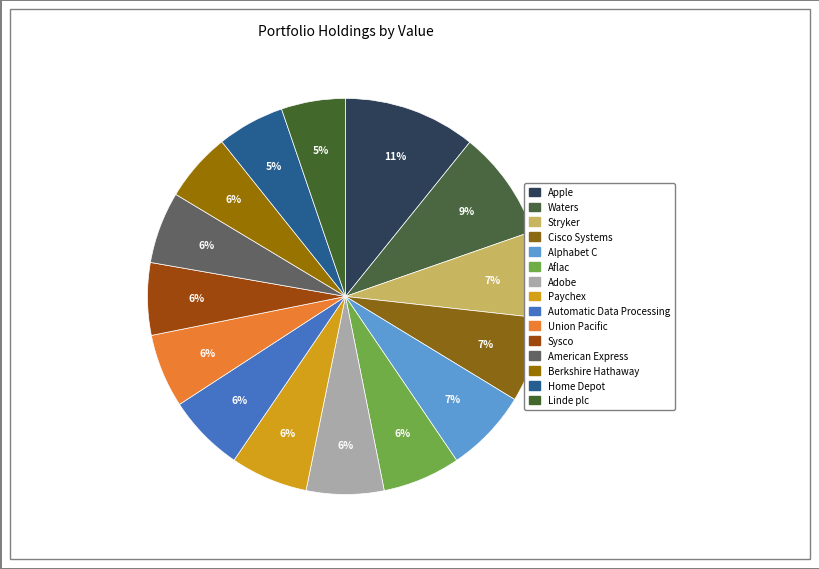

How many slices are in this pie chart?

15